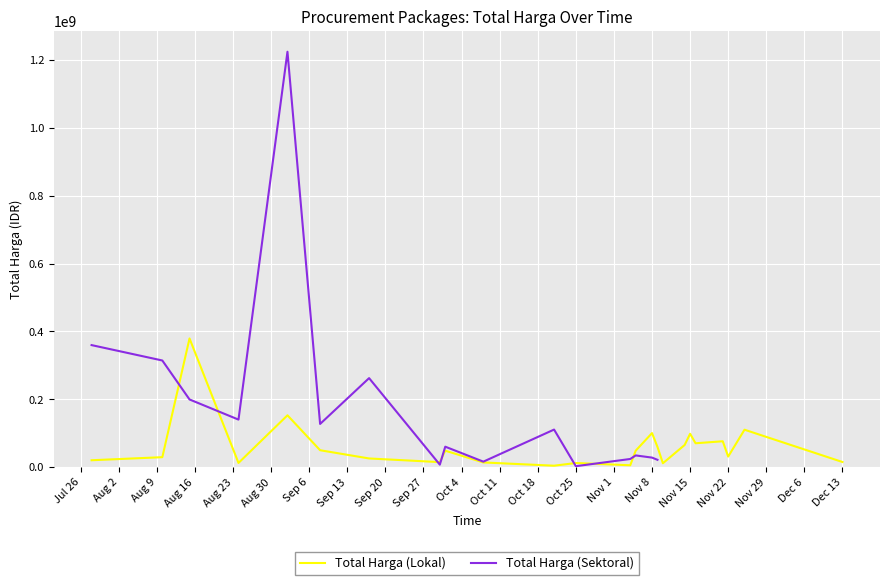

Between Aug 30 and Oct 25, which series saw the biggest shift?

Total Harga (Sektoral)